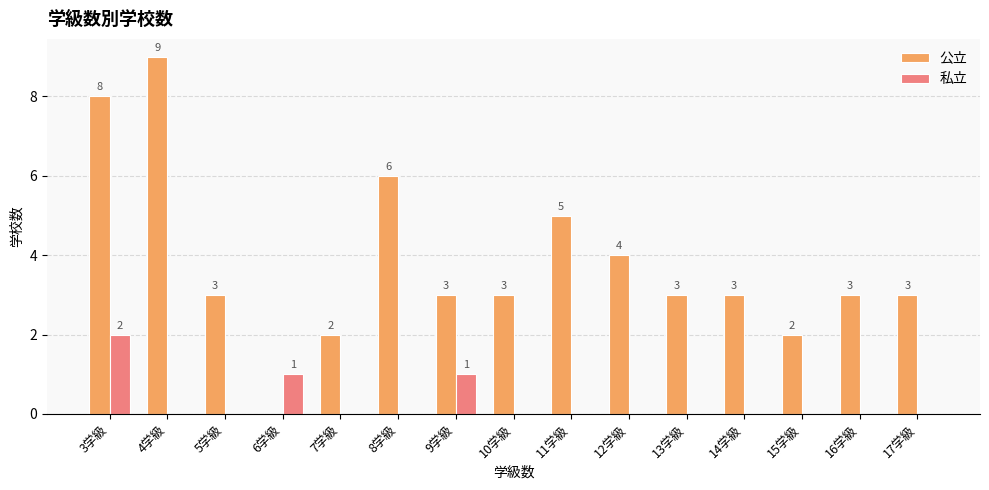

Where does the 公立 series first go above 3?

3学級